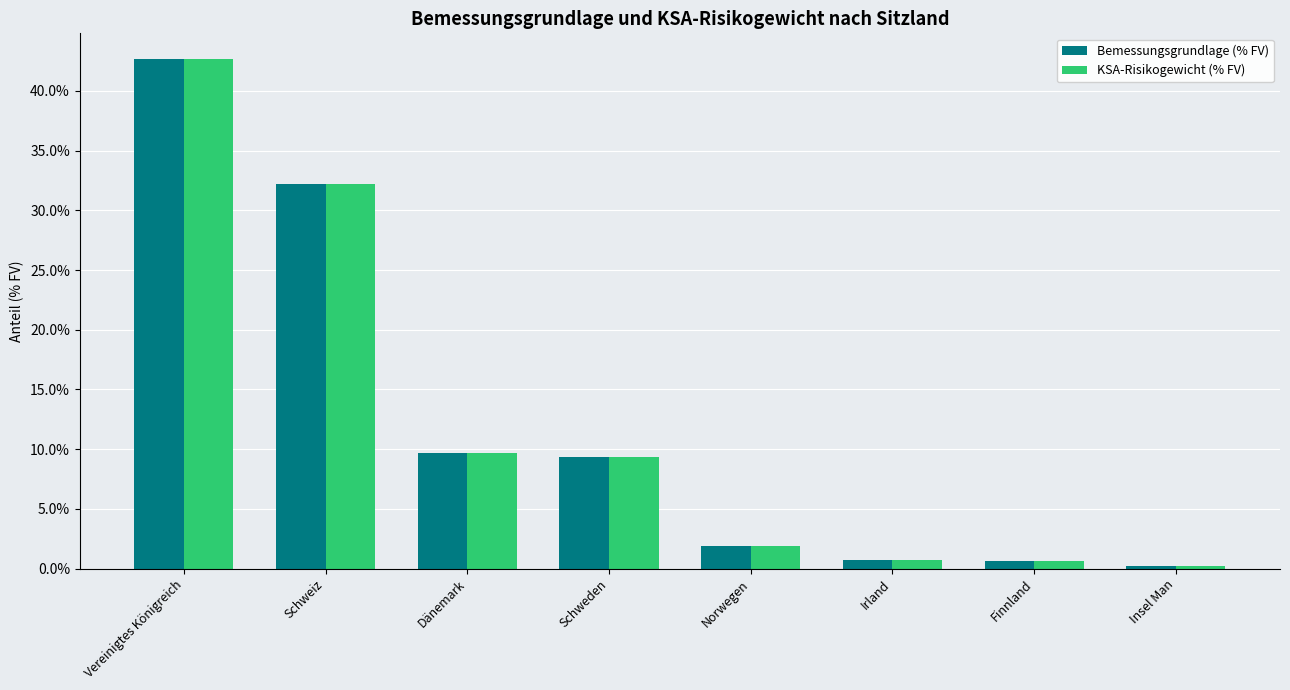

The KSA-Risikogewicht (% FV) series shows 32.2 at Schweiz. True or false?

True